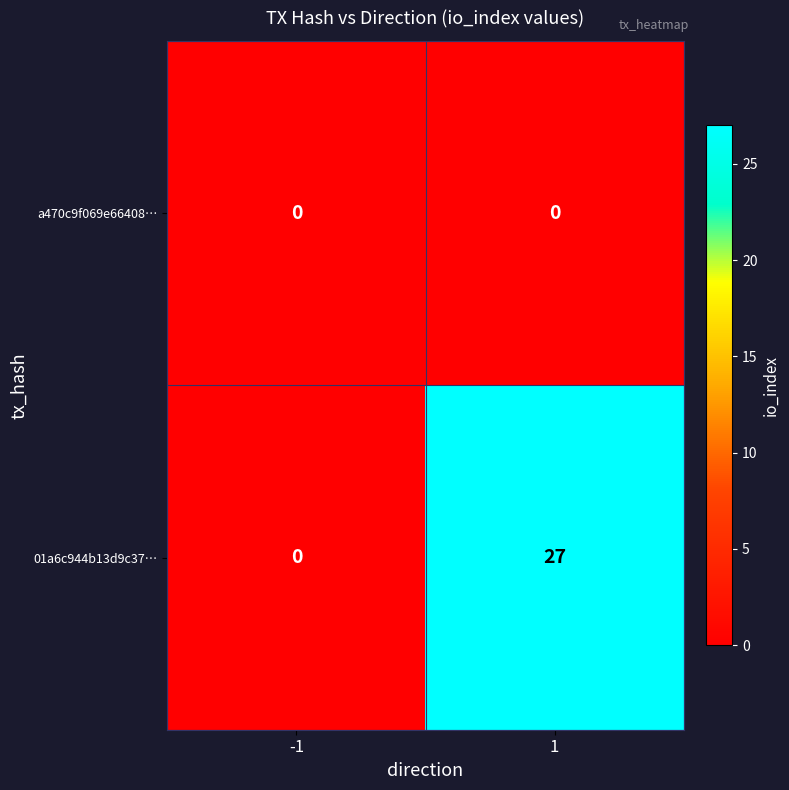

Reading right to left, list all the values displayed in this chart.

a470c9f069e66408…: 0	0
01a6c944b13d9c37…: 27	0